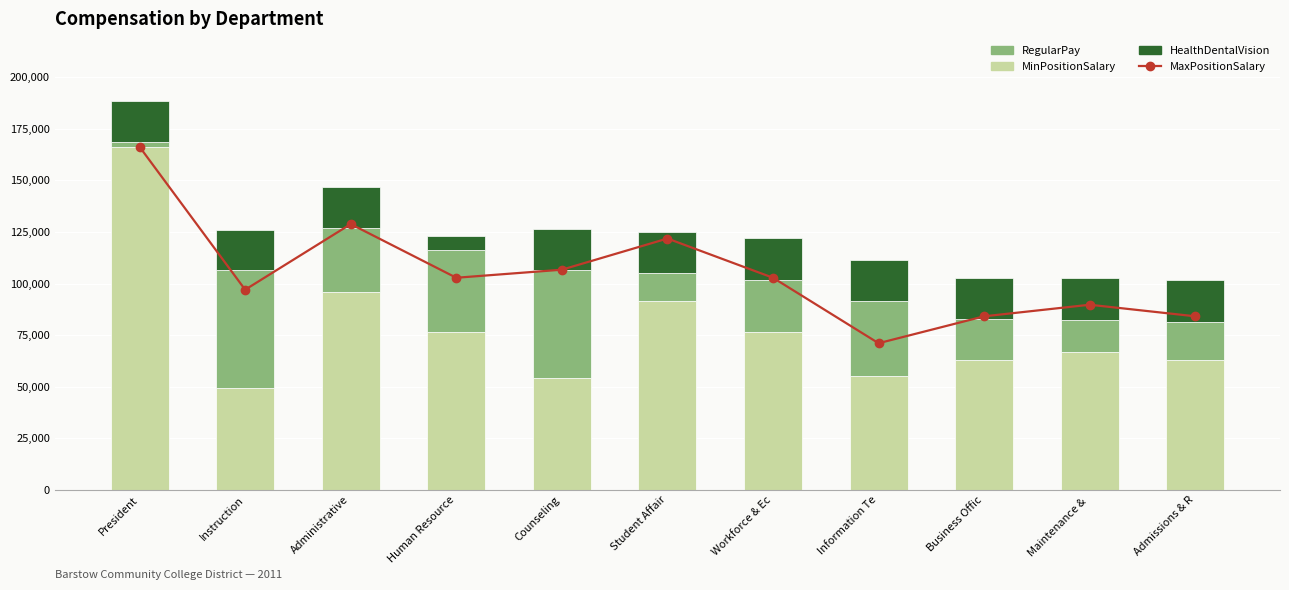

At Admissions & R, list the series in order from smallest to largest.

RegularPay, HealthDentalVision, MinPositionSalary, MaxPositionSalary